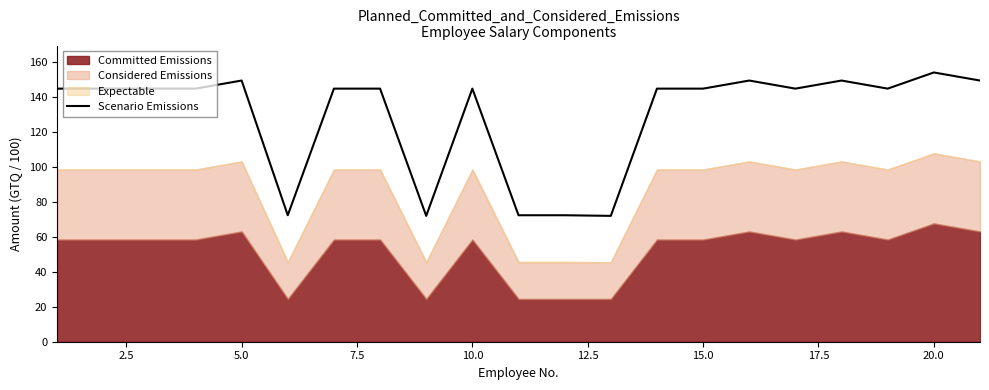

What is the maximum value for Scenario Emissions?

153.8